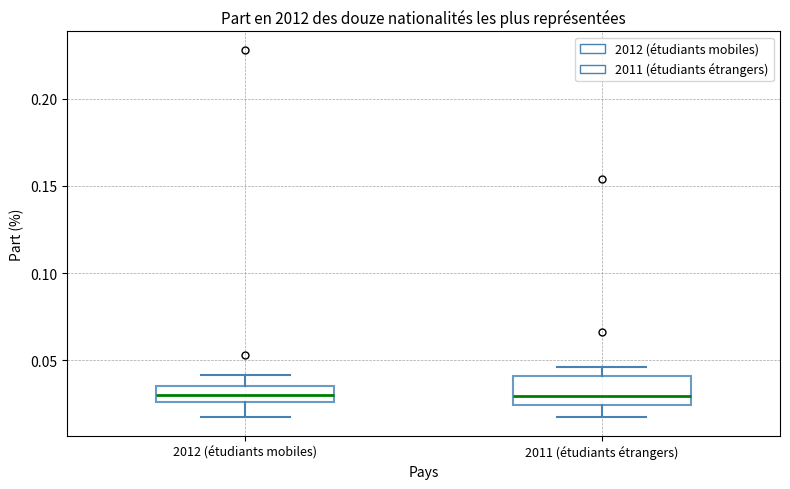

Where is the lower edge of the box for 2012 (étudiants mobiles) on the y-axis? The values are not printed on the chart, so give them approximately, as read against the axis.

0.025